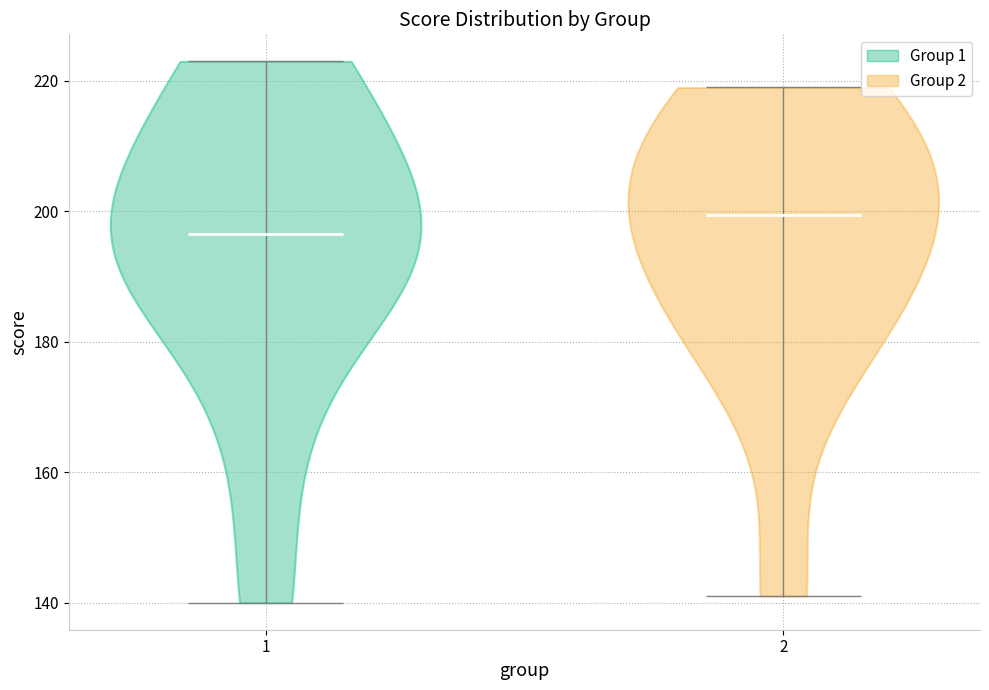

Reading left to right, read every violin against the y-axis: where its median line is, and the lowest and highest points it reaches. The values are not printed on the chart, so give them approximately, as read against the axis.

1: median line 196, lowest point 140, highest point 224
2: median line 200, lowest point 142, highest point 220